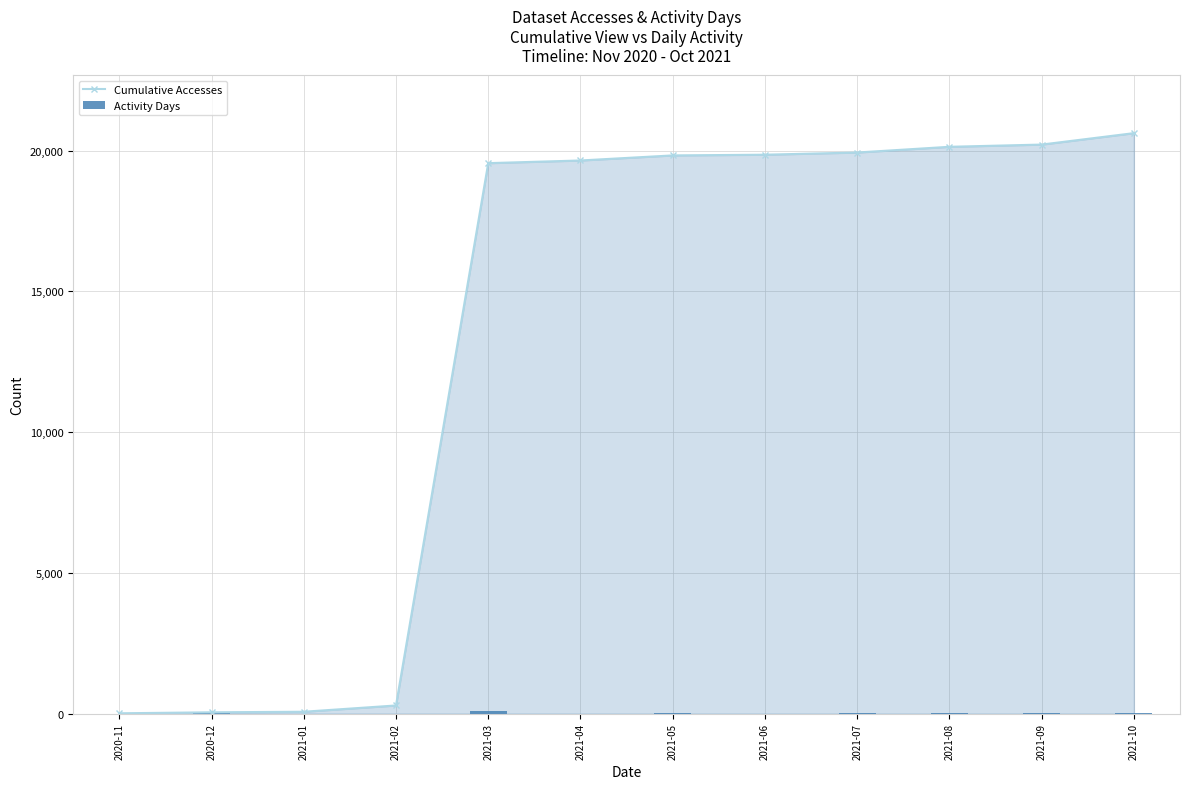

What is the sum of the Activity Days values at 2021-07 and 2021-01?

9